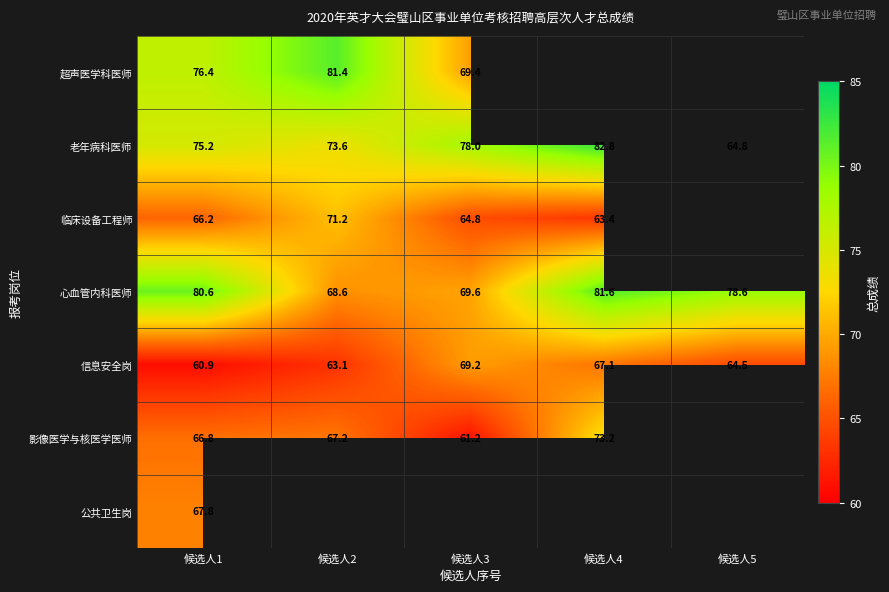

At 候选人1, list the series in order from largest to smallest.

心血管内科医师, 超声医学科医师, 老年病科医师, 公共卫生岗, 影像医学与核医学医师, 临床设备工程师, 信息安全岗